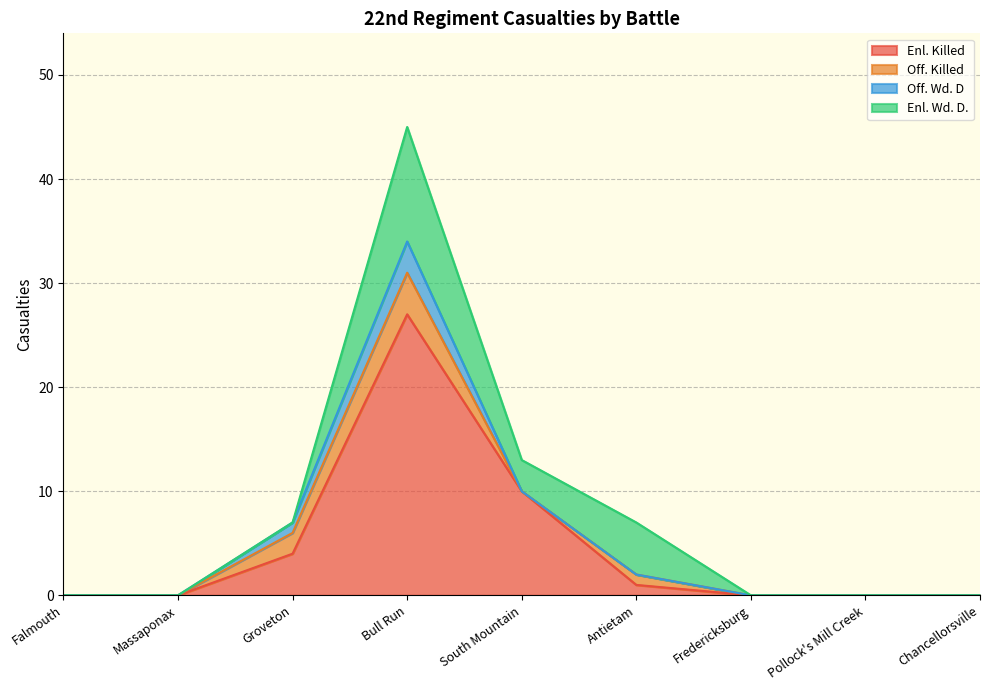

What is the value of the Off. Killed point at the 3rd from the left?

2